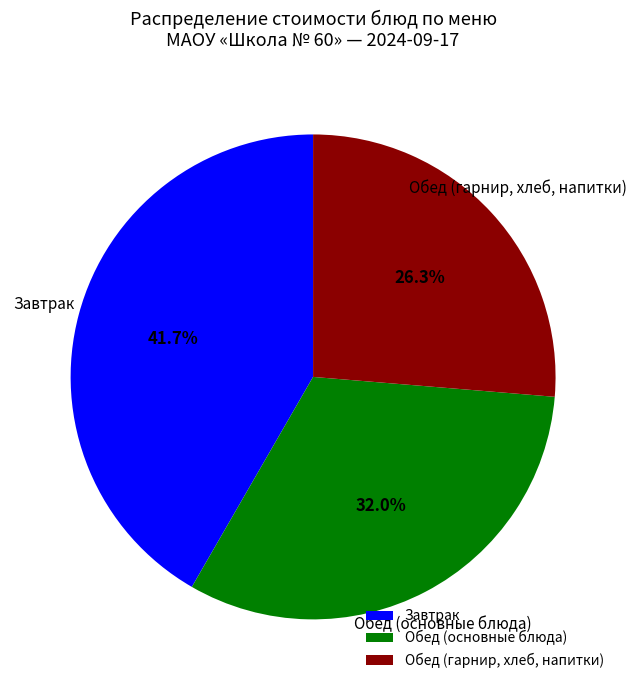

What is the ratio of the value at Обед (гарнир, хлеб, напитки) to the value at Обед (основные блюда)?

0.8